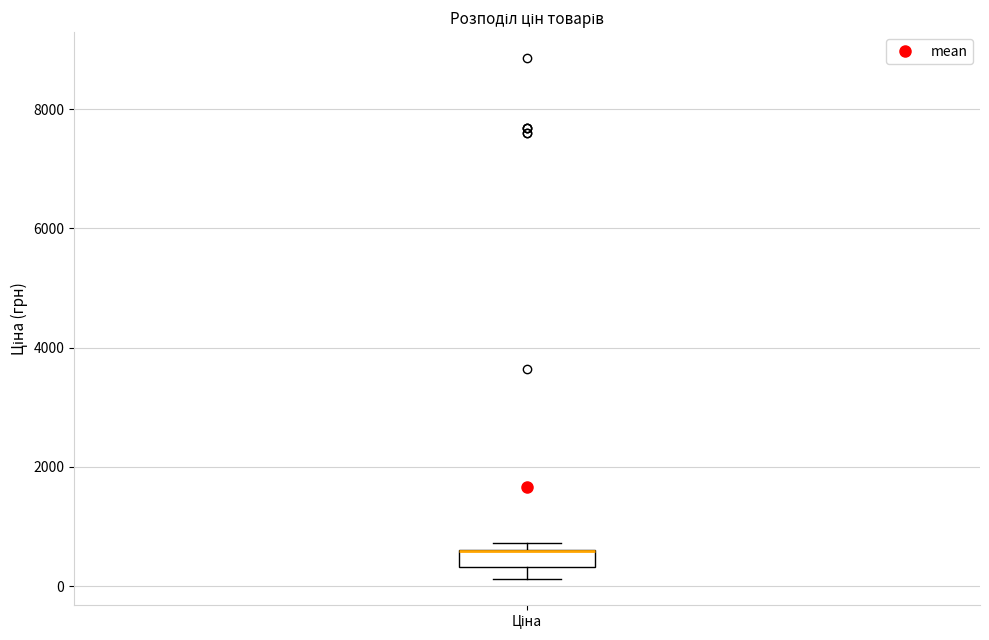

Where is the lower edge of the box for Ціна on the y-axis? The values are not printed on the chart, so give them approximately, as read against the axis.

400